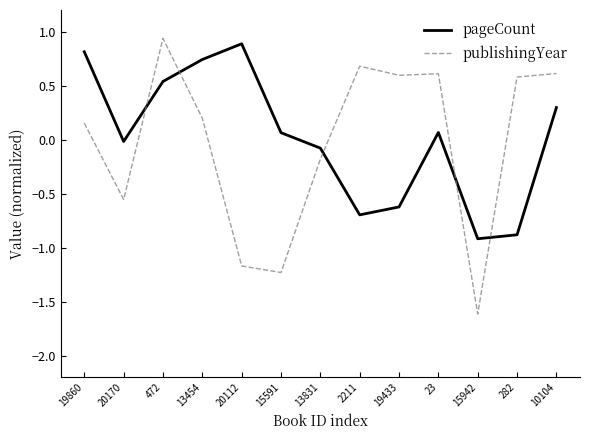

At which category is the sum across all series the highest?

472